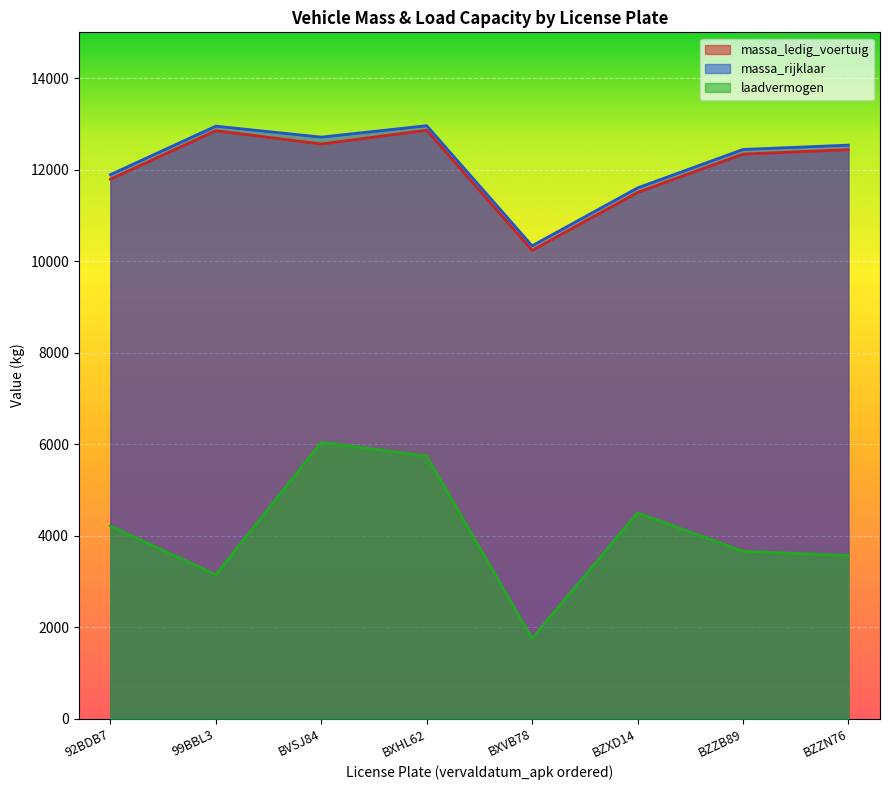

In massa_rijklaar, how many points are higher than both neighbors (excluding endpoints)?

2